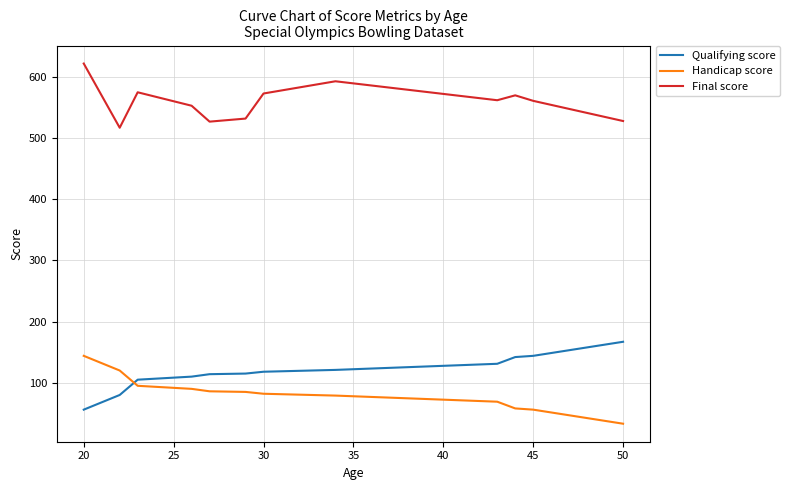

True or false: Qualifying score and Final score cross at least once.

False